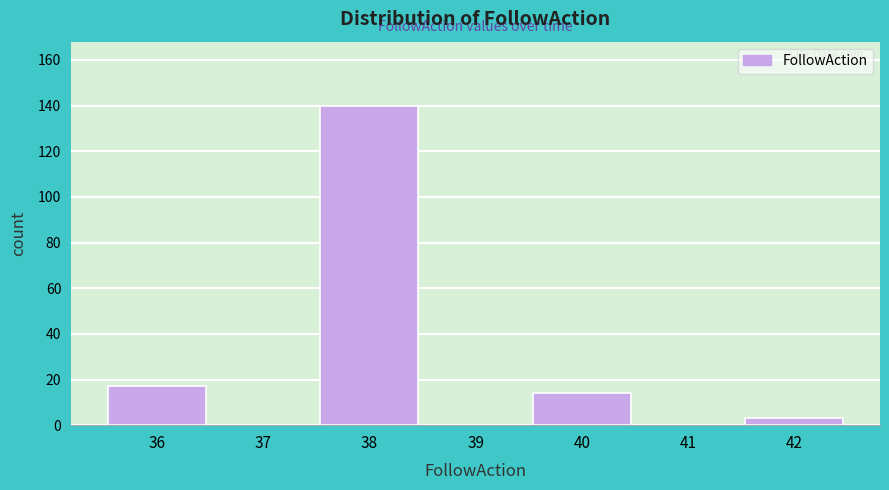

Reading left to right, list every bar in this chart as the range it spans on the x-axis followed by its height. The values are not printed on the chart, so give them approximately, as read against the axis.

35.5 to 36.5: 18
36.5 to 37.5: 0
37.5 to 38.5: 140
38.5 to 39.5: 0
39.5 to 40.5: 14
40.5 to 41.5: 0
41.5 to 42.5: 4